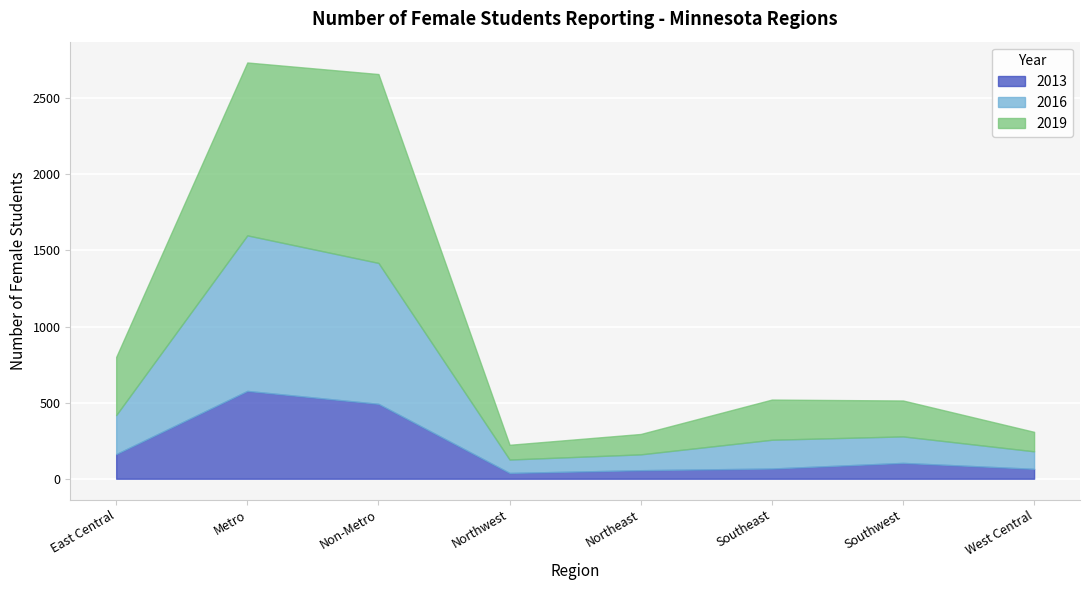

Reading left to right, list all the values displayed in this chart.

2013: East Central=162	Metro=577	Non-Metro=492	Northwest=38	Northeast=56	Southeast=67	Southwest=104	West Central=65
2016: East Central=256	Metro=1022	Non-Metro=926	Northwest=88	Northeast=104	Southeast=189	Southwest=174	West Central=115
2019: East Central=382	Metro=1136	Non-Metro=1241	Northwest=97	Northeast=134	Southeast=264	Southwest=236	West Central=128